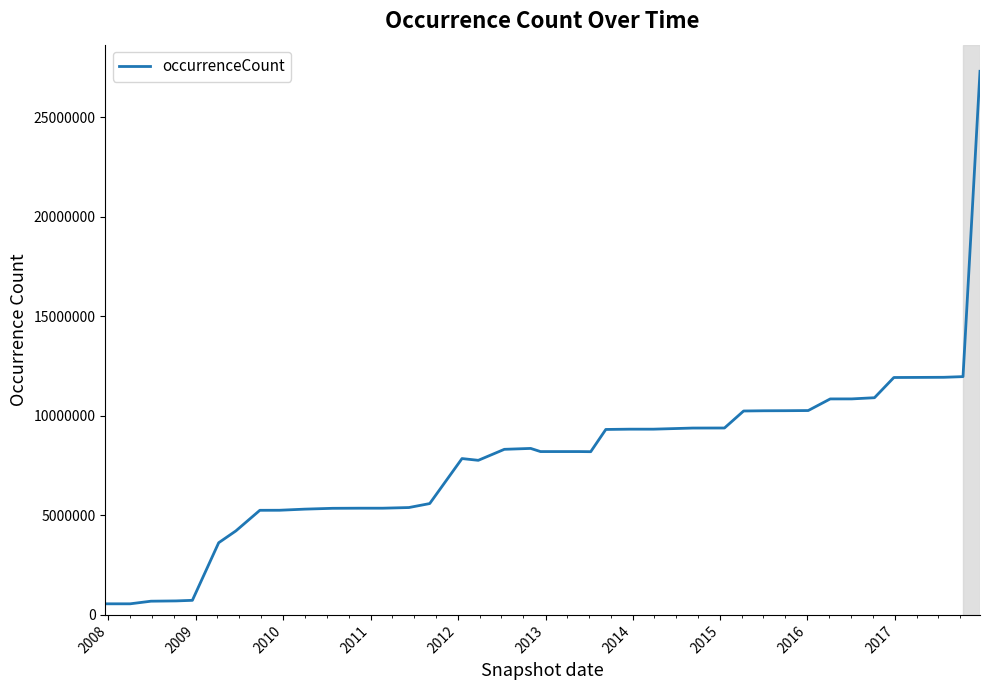

What is the greatest value displayed?

27296188